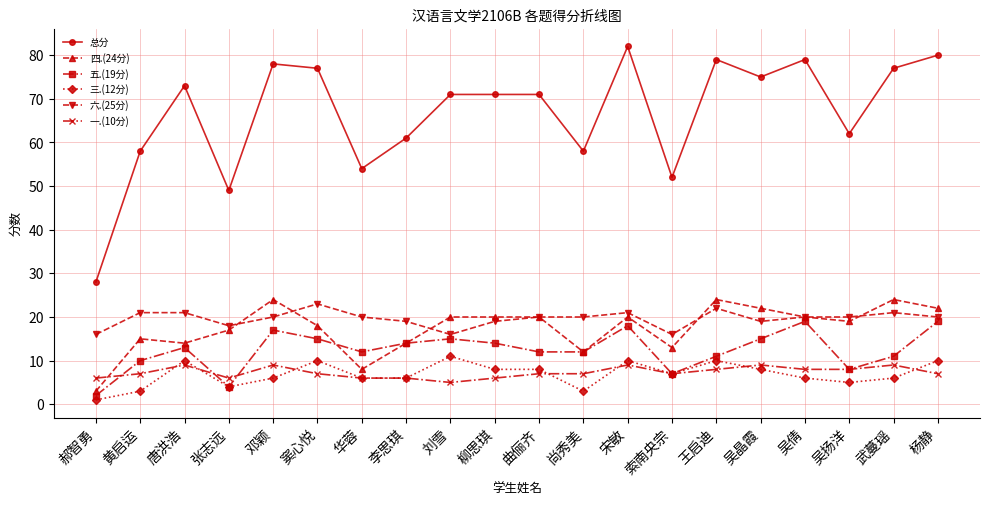

Count the number of data series in this chart.

6